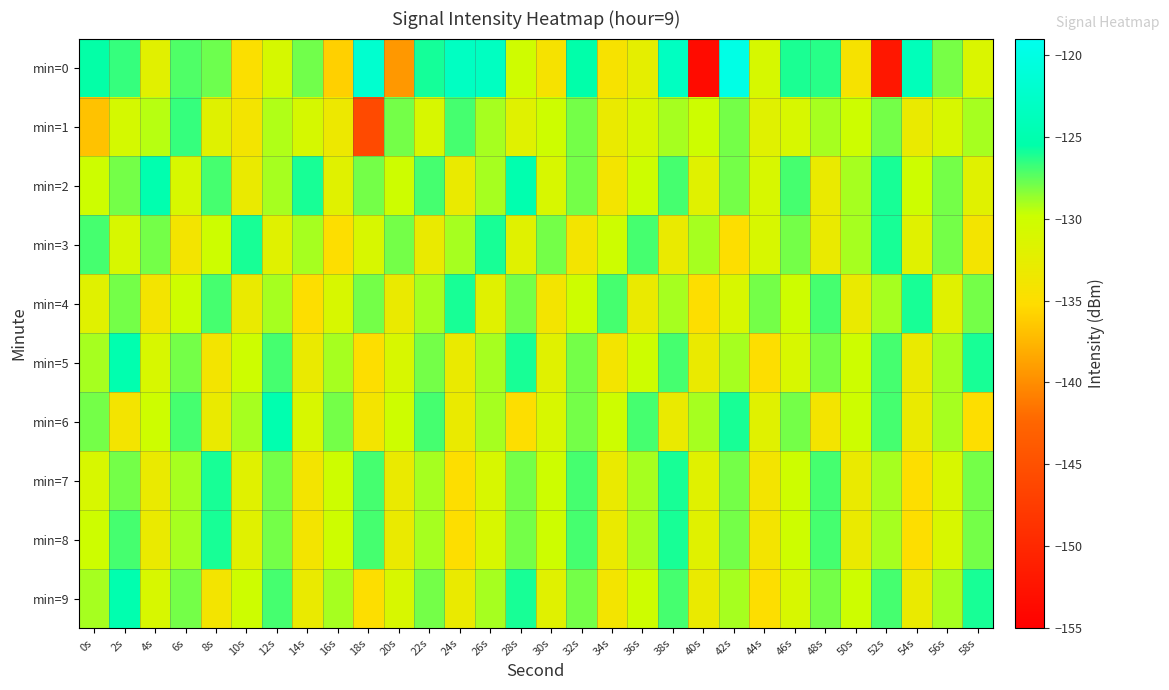

Between 48s and 52s, which series saw the biggest shift?

min=0